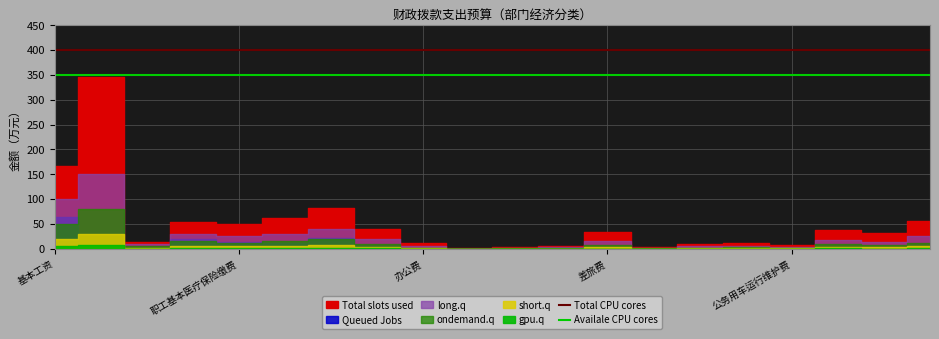

What is the label of the 2nd point from the left?

职工基本医疗保险缴费